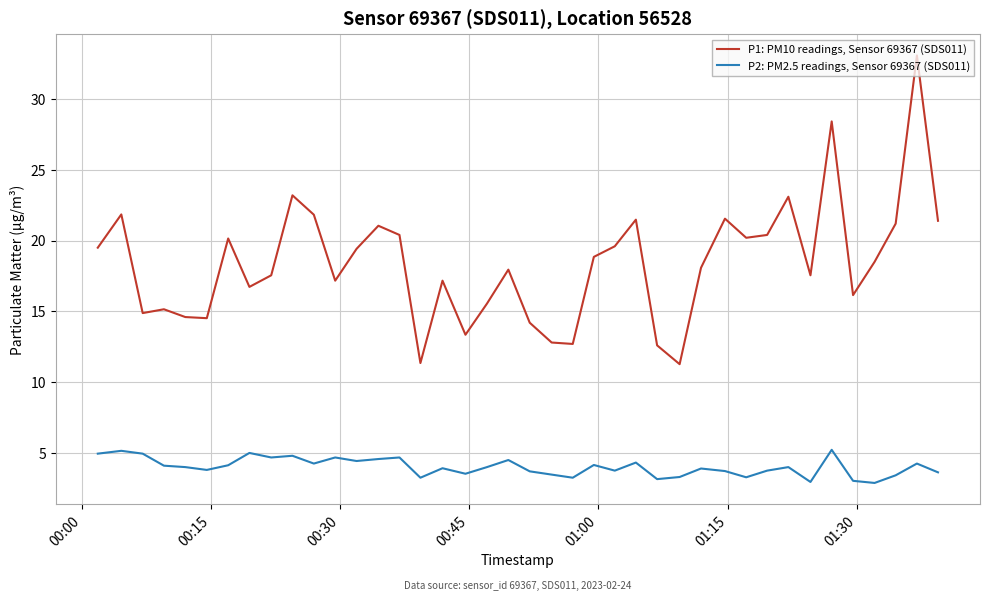

What is the average value of the P2: PM2.5 readings, Sensor 69367 (SDS011) series?

4.0